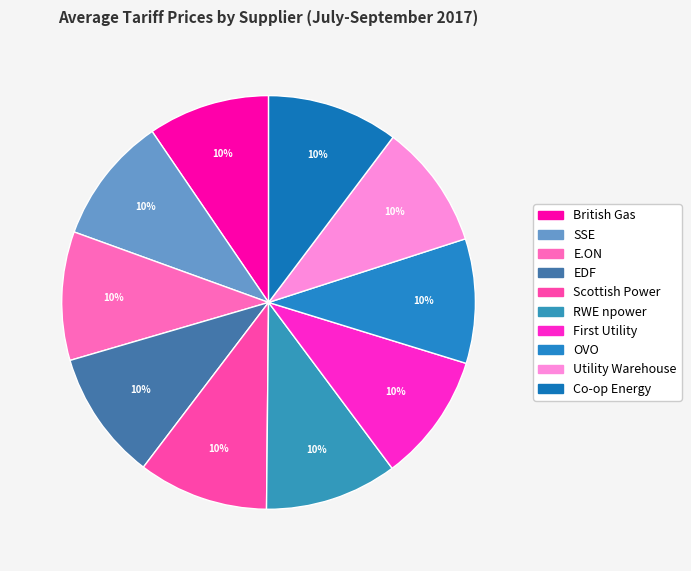

How many segments does this pie chart have?

10